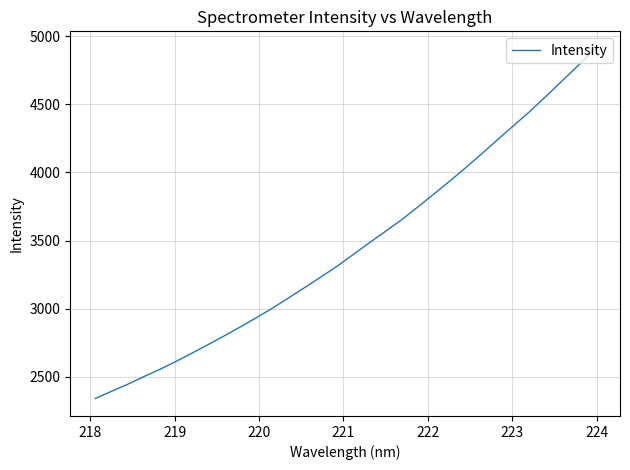

What is the difference between the maximum and minimum values?

2566.1